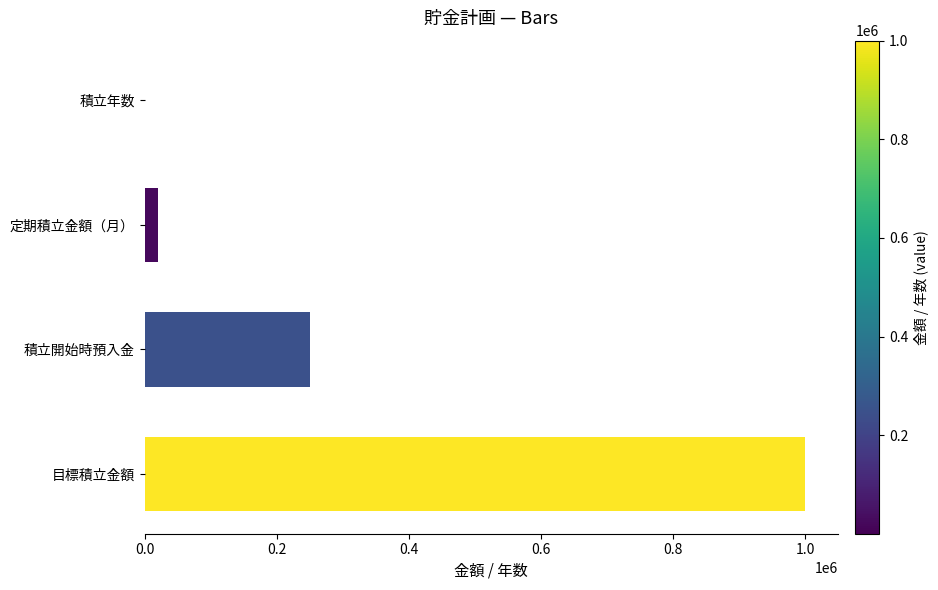

At which label is the value closest to 500001?

積立開始時預入金